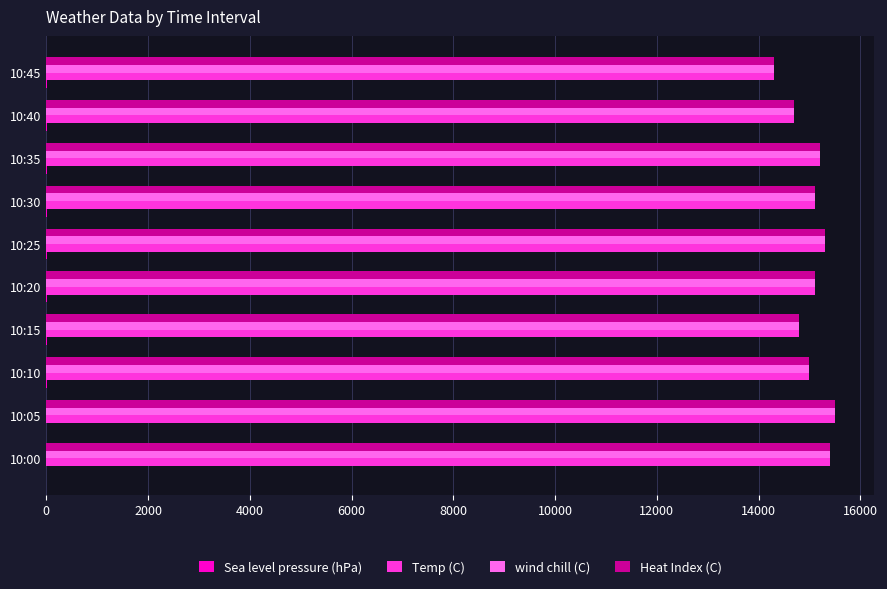

The value of wind chill (C) at 10:20 is 4490.1. True or false?

False